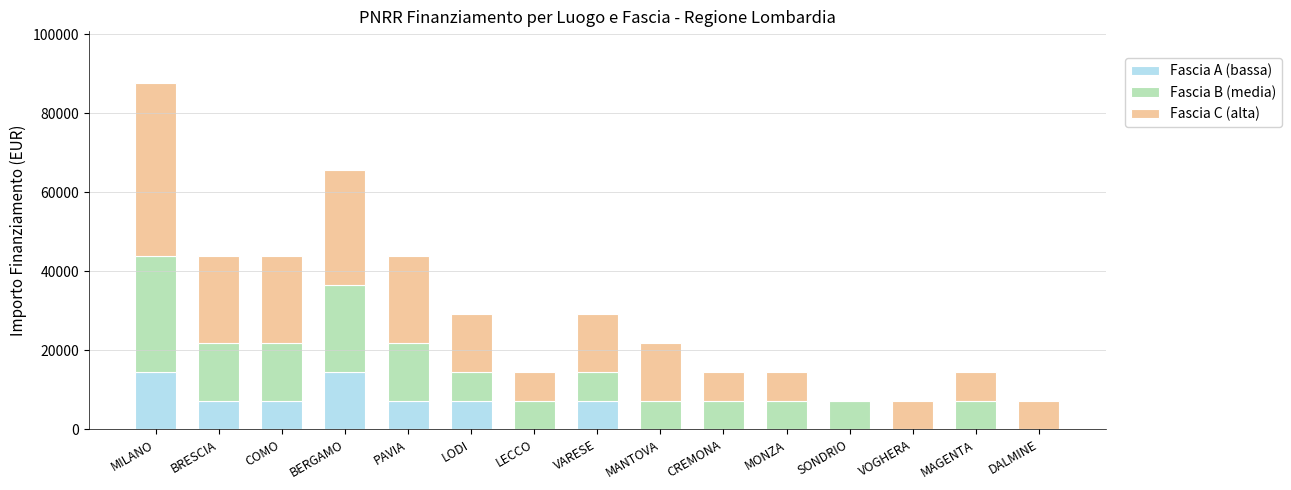

What is the total value across all series at BERGAMO?

65709